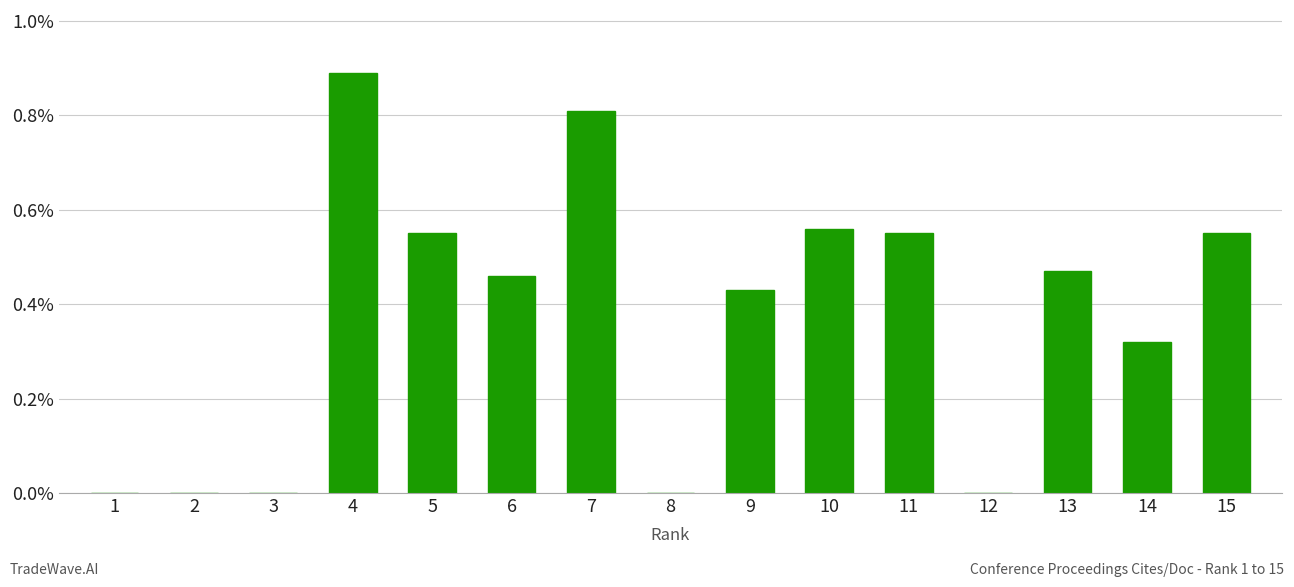

The chart shows a value of 0.0 at 1. True or false?

True